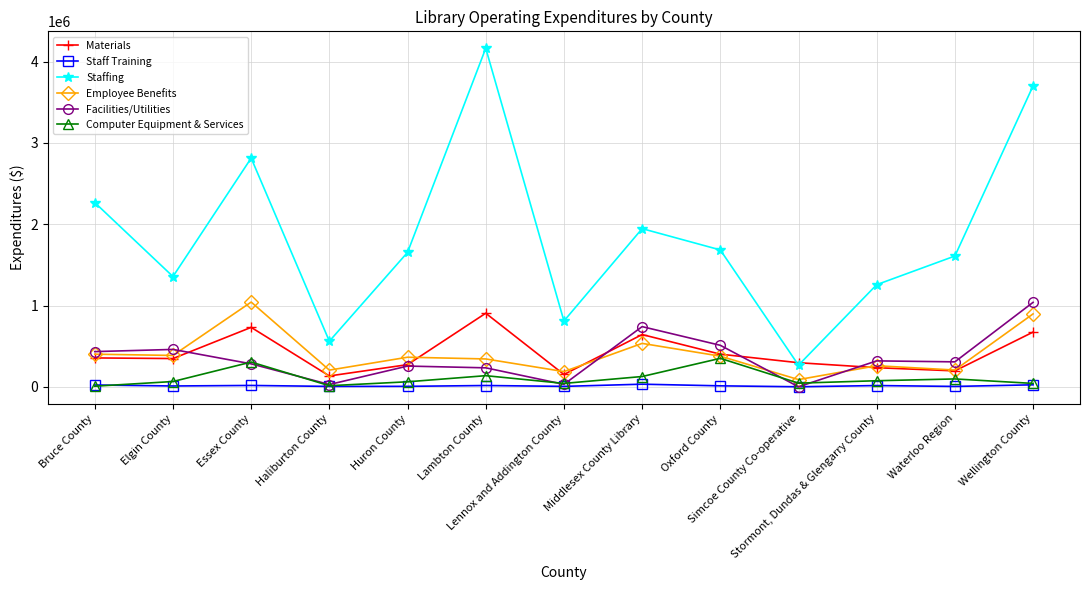

Read the Staff Training value at Oxford County.

13165